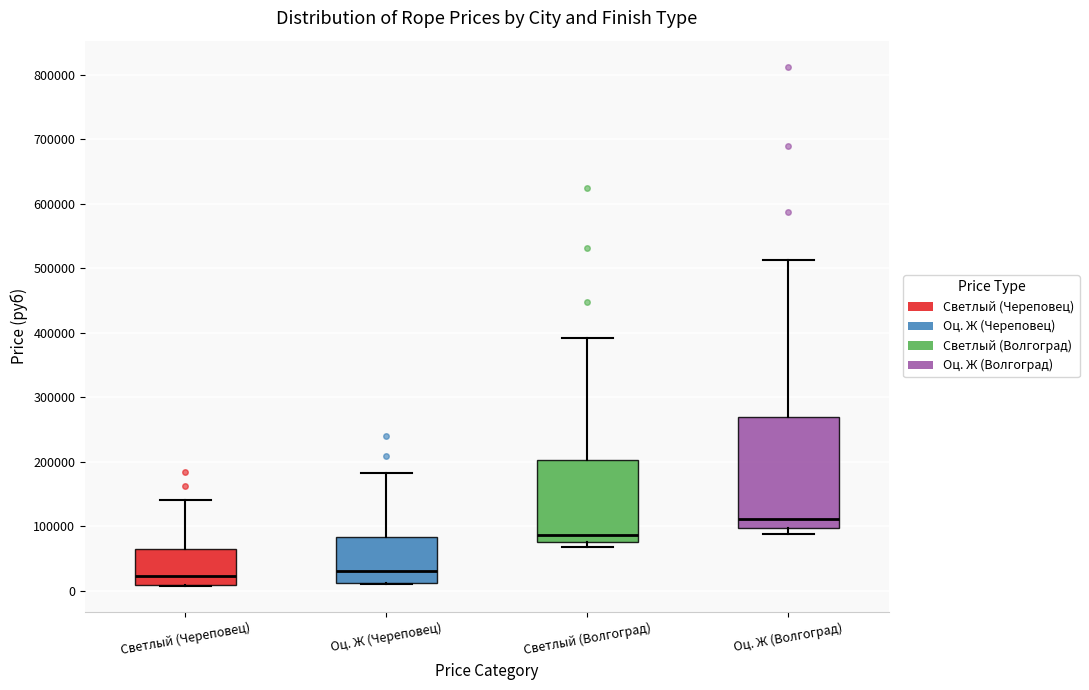

Where is the upper edge of the box for Оц. Ж (Череповец) on the y-axis? The values are not printed on the chart, so give them approximately, as read against the axis.

80000